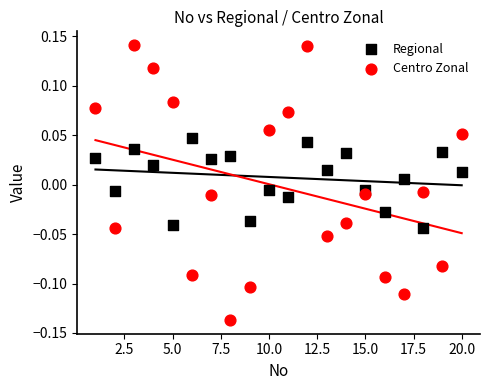

What are all the series names shown in the legend?

Regional, Centro Zonal